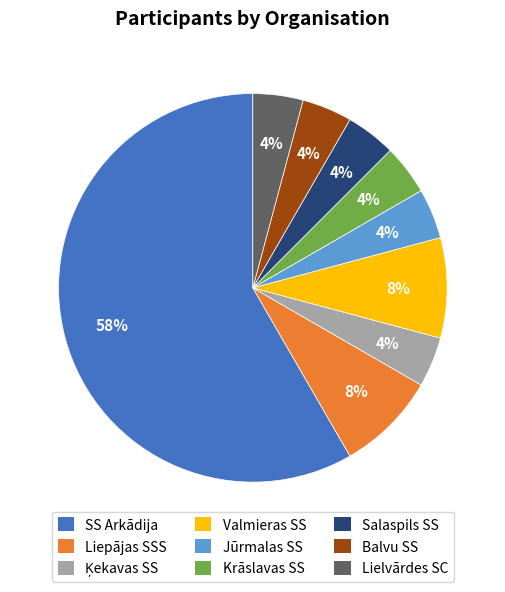

Is the sum of Jūrmalas SS and Lielvārdes SC greater than half?

No